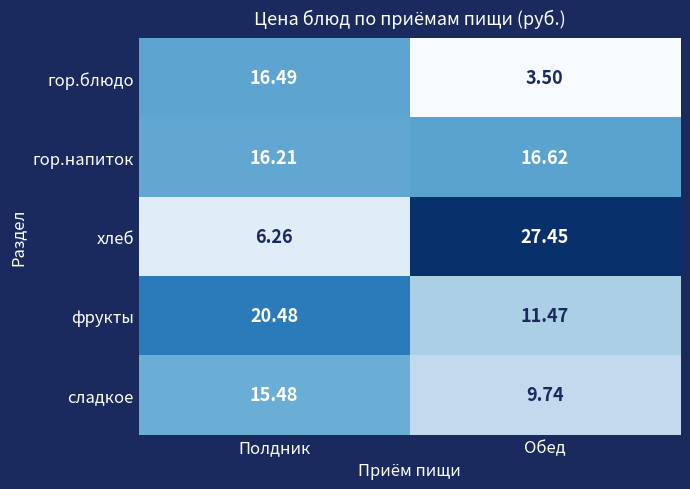

At which label is фрукты closest to 15?

Обед